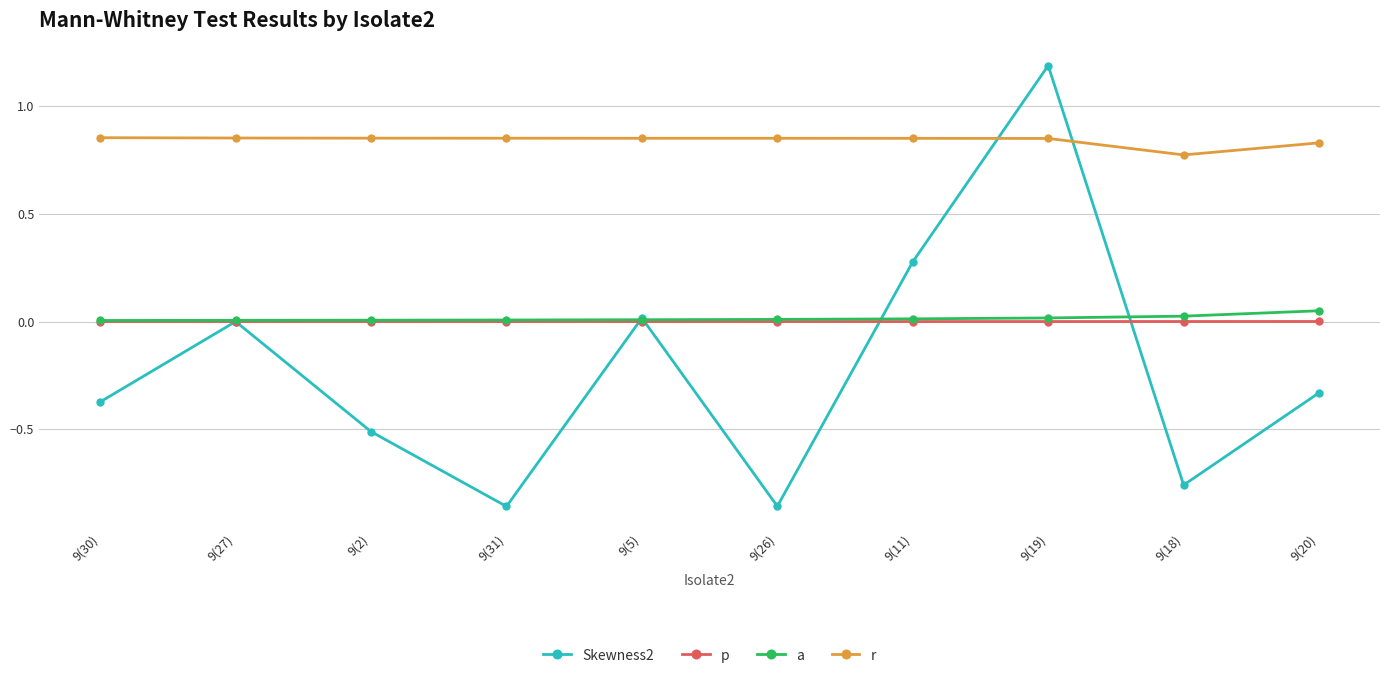

Which series has the widest spread of values?

Skewness2